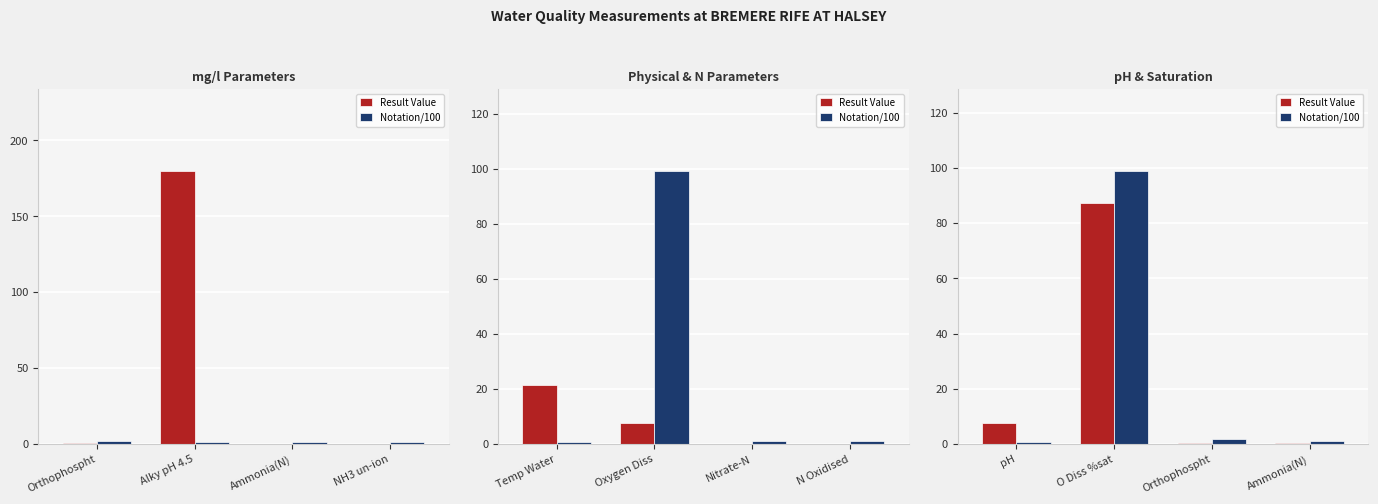

Which has a higher value, O Diss %sat or pH?

O Diss %sat